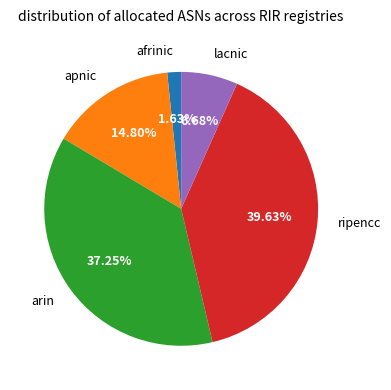

To the nearest percent, what portion does apnic represent?

15%